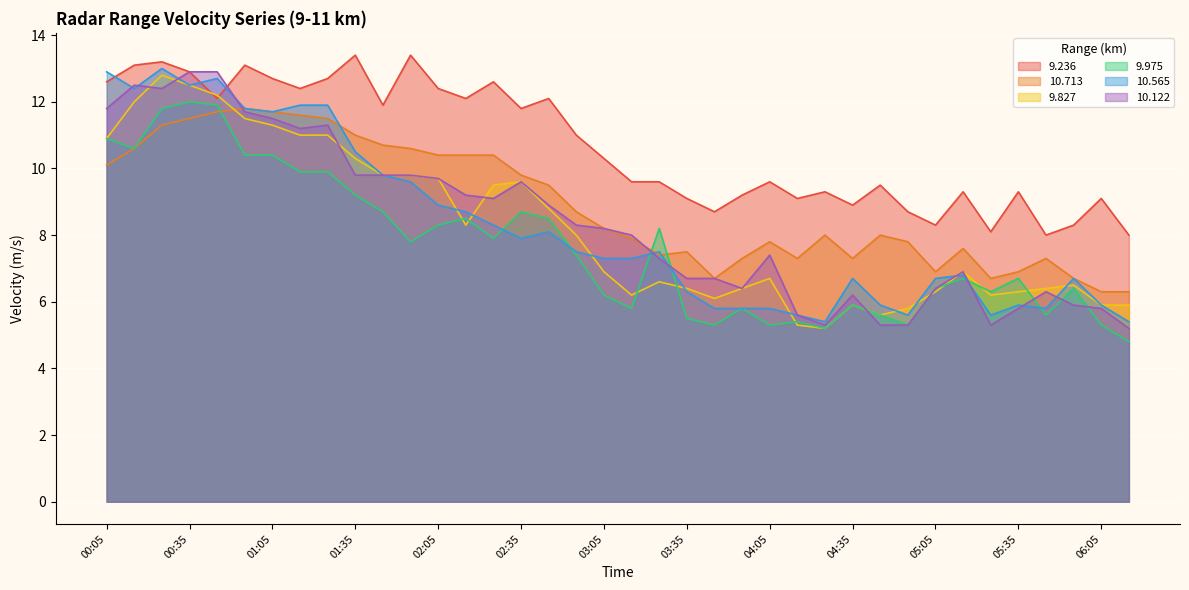

What is the difference between the maximum and minimum values in the 10.122 series?

7.7